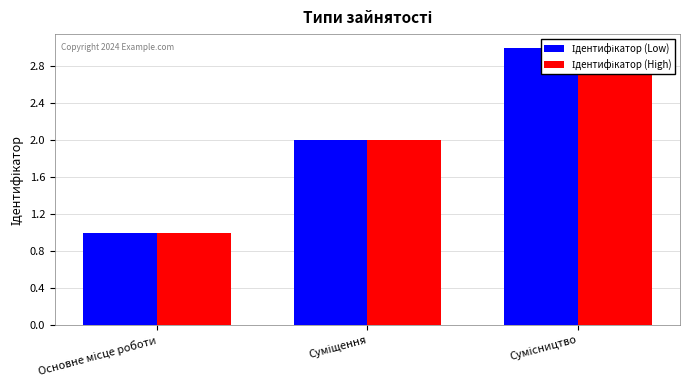

True or false: Ідентифікатор (Low) has a value of 2 at Суміщення.

True